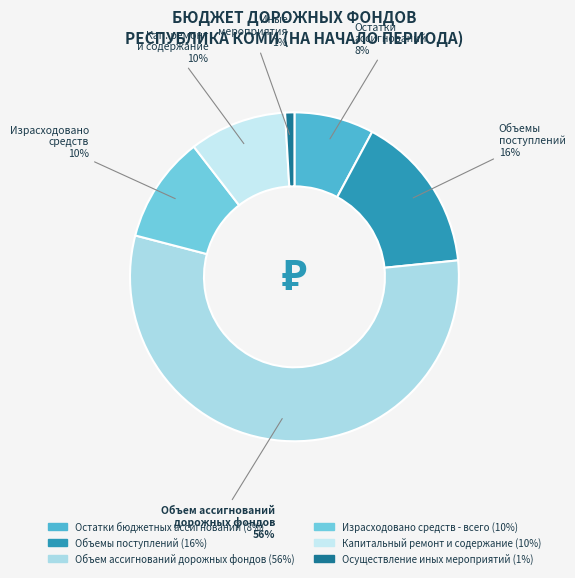

Which category has the smallest portion of the pie?

Осуществление иных мероприятий